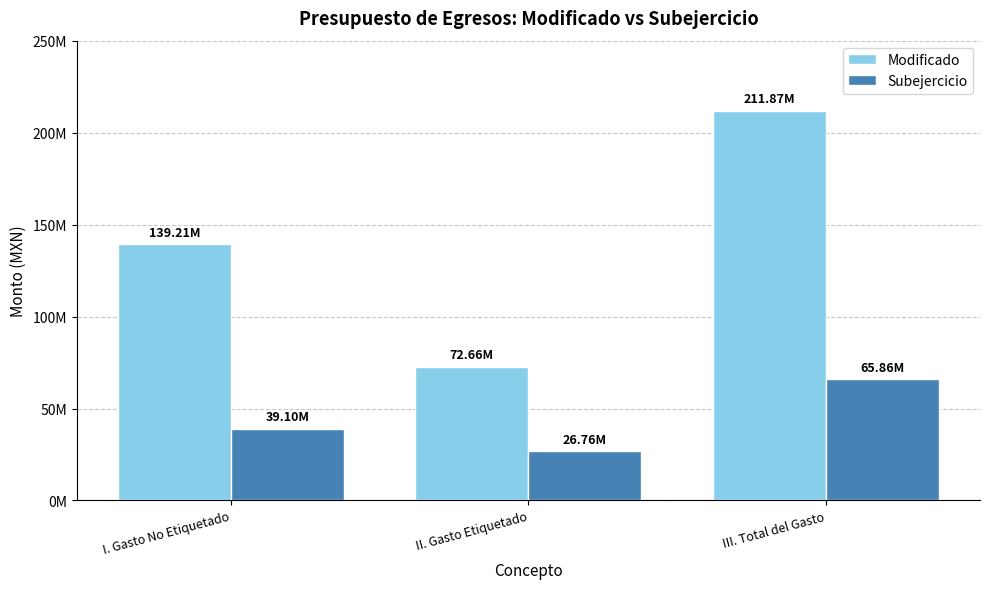

At which label does Modificado first exceed 139212436?

I. Gasto No Etiquetado